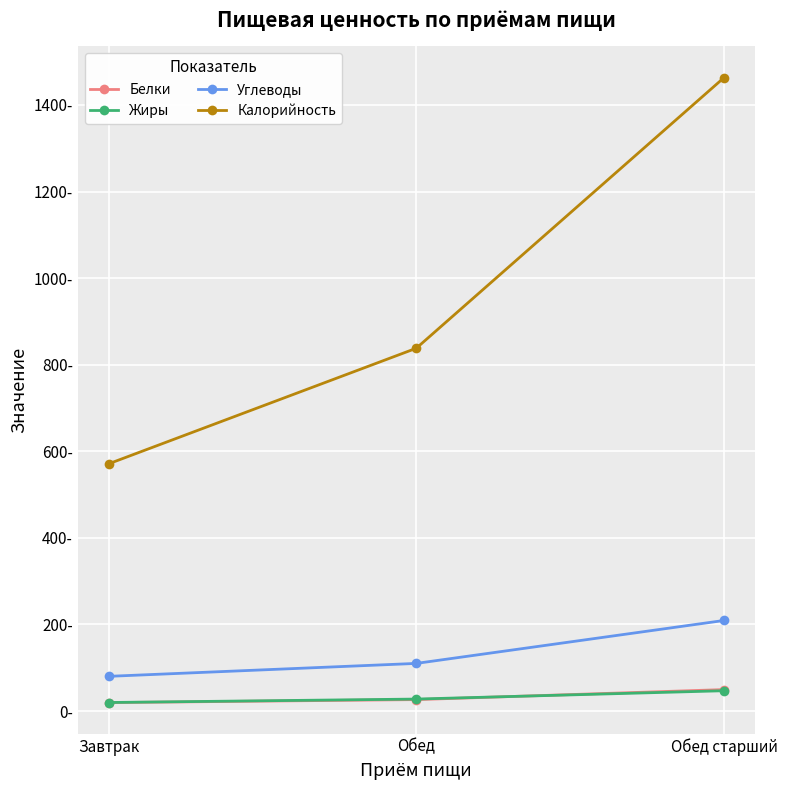

What position from the right is Обед старший?

1